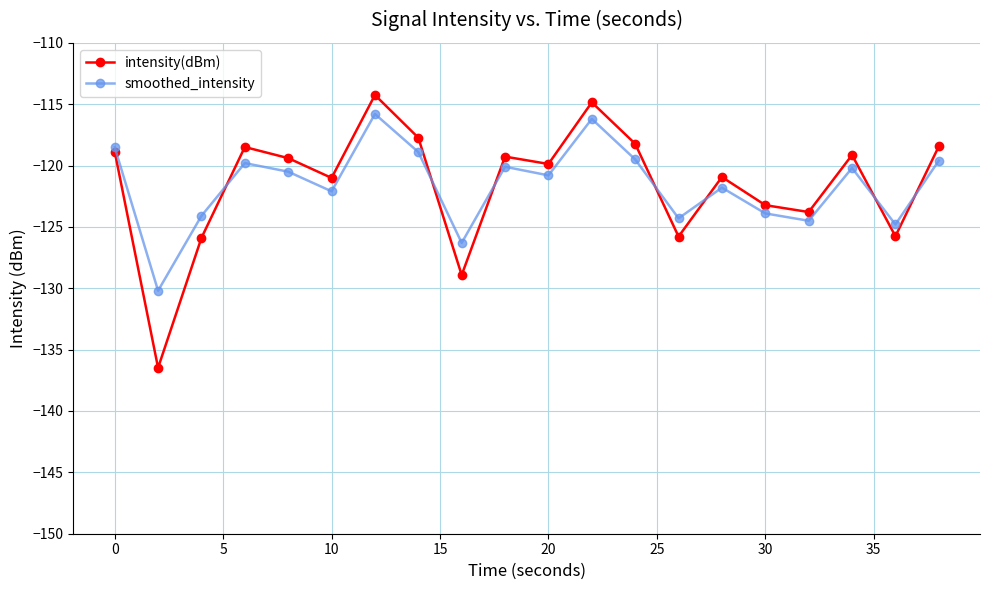

How many categories are shown in the chart?

20